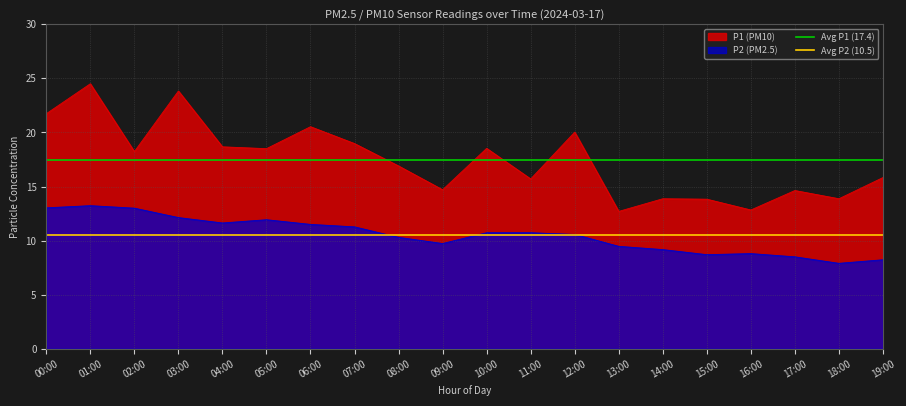

Where is Avg P2 (10.5) nearest to the value 10?

00:00